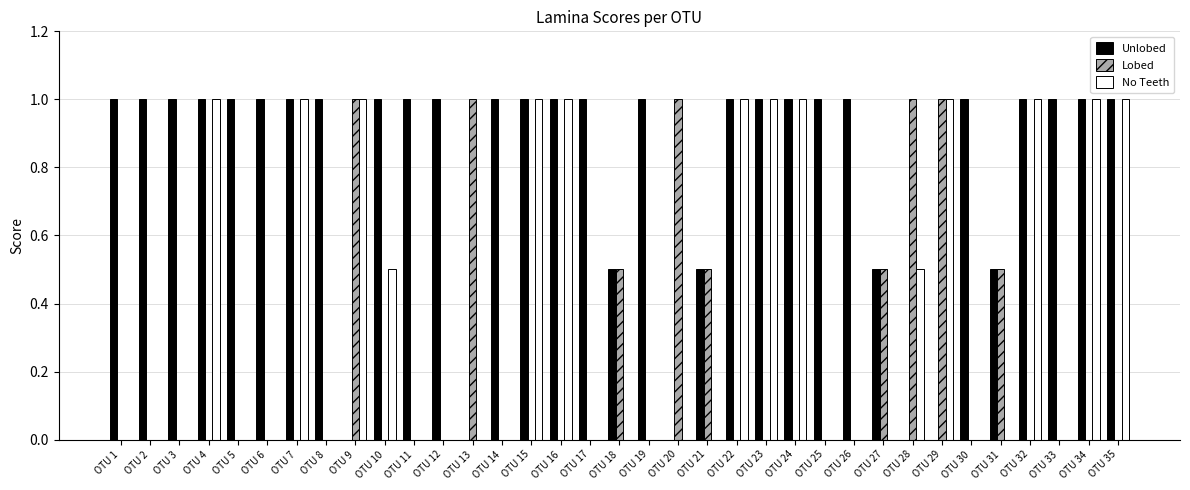

What is the sum of the Unlobed values at OTU 3 and OTU 8?

2.0